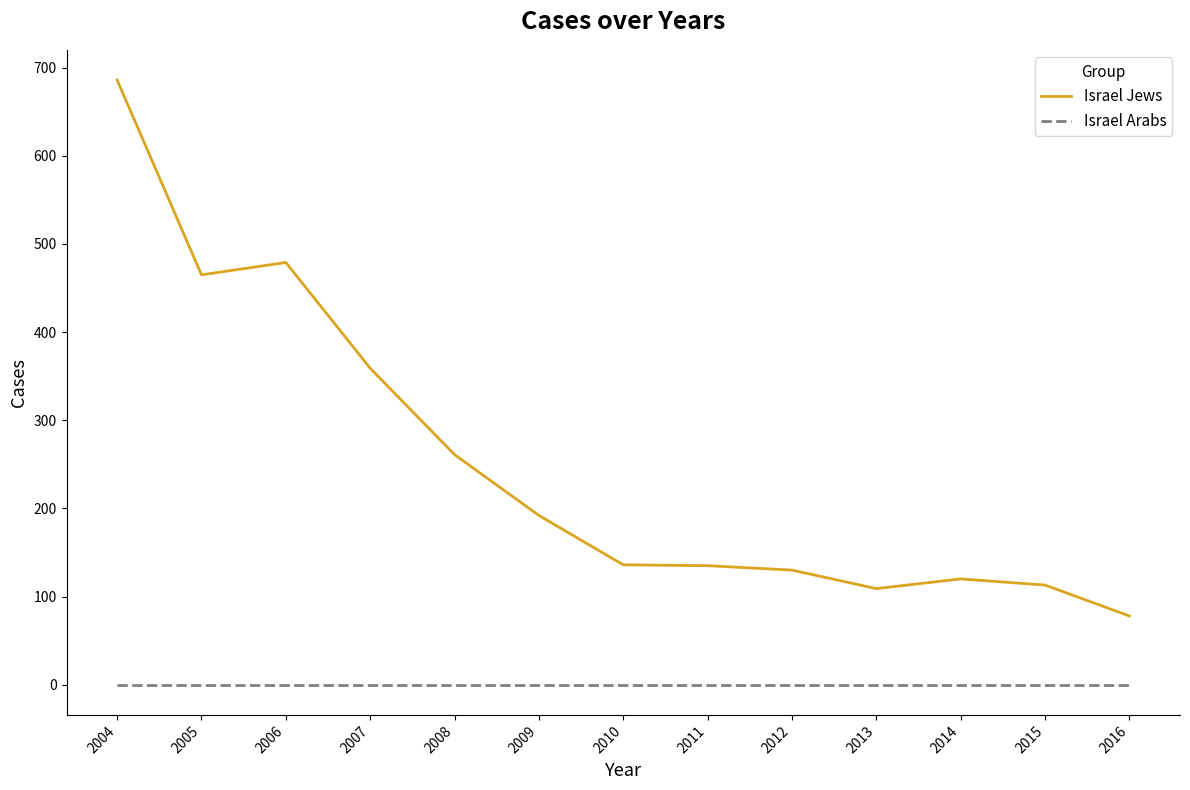

Is the value of Israel Arabs at 2011 greater than the value of Israel Jews at 2013?

No